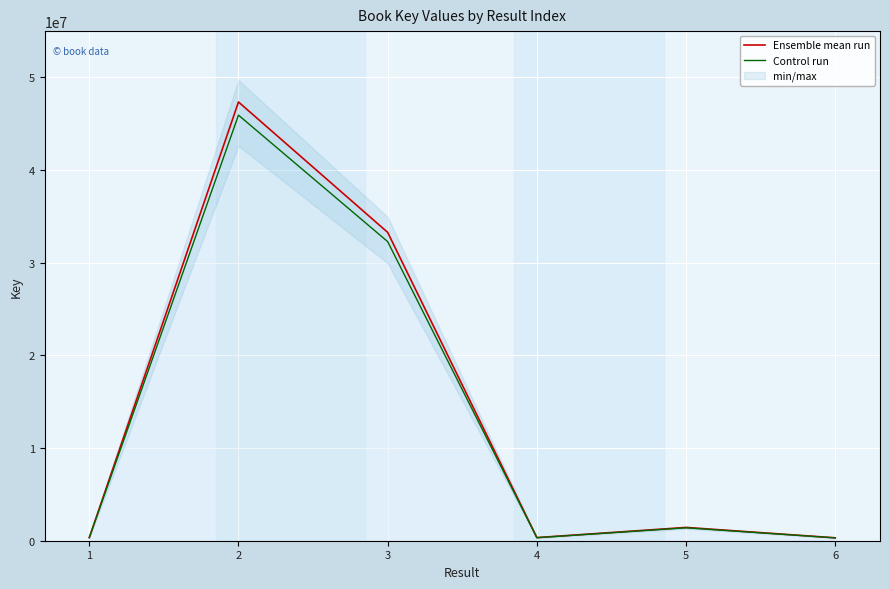

Between 4 and 2, which is larger?

2